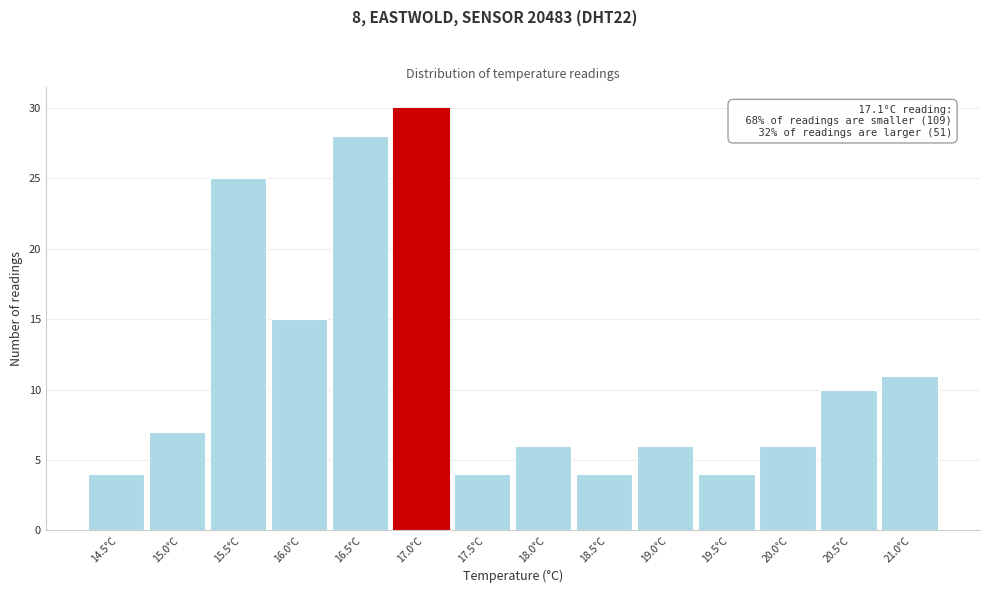

Reading right to left, what are all the values shown in this chart?

11	10	6	4	6	4	6	4	30	28	15	25	7	4